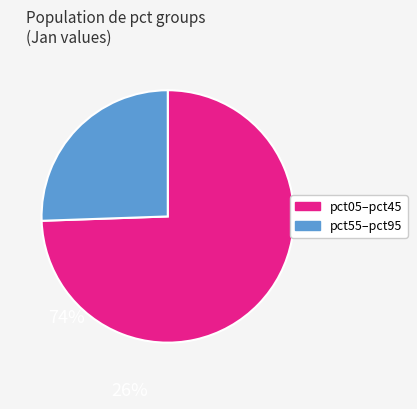

Is there any slice that represents more than half of the pie?

Yes